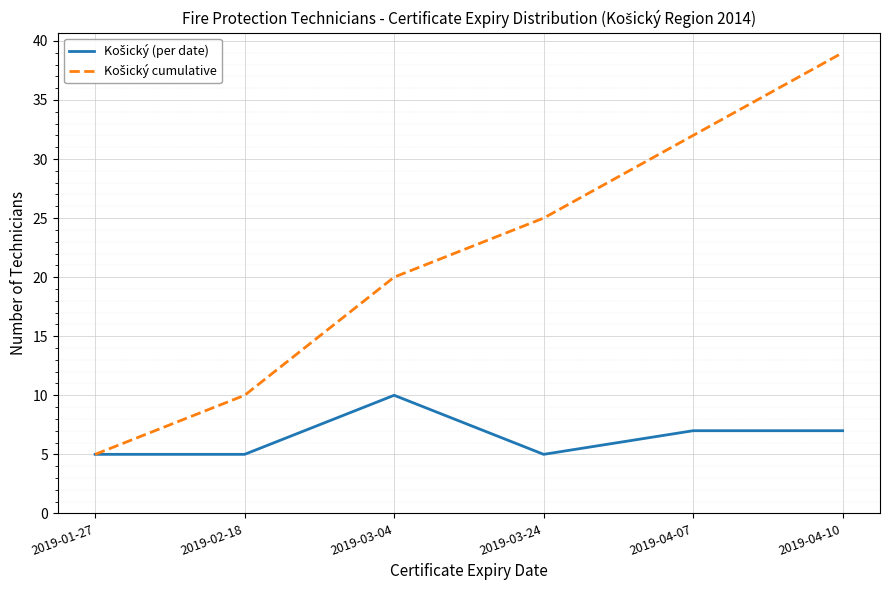

What is the difference between the highest and lowest values at 2019-03-04?

10